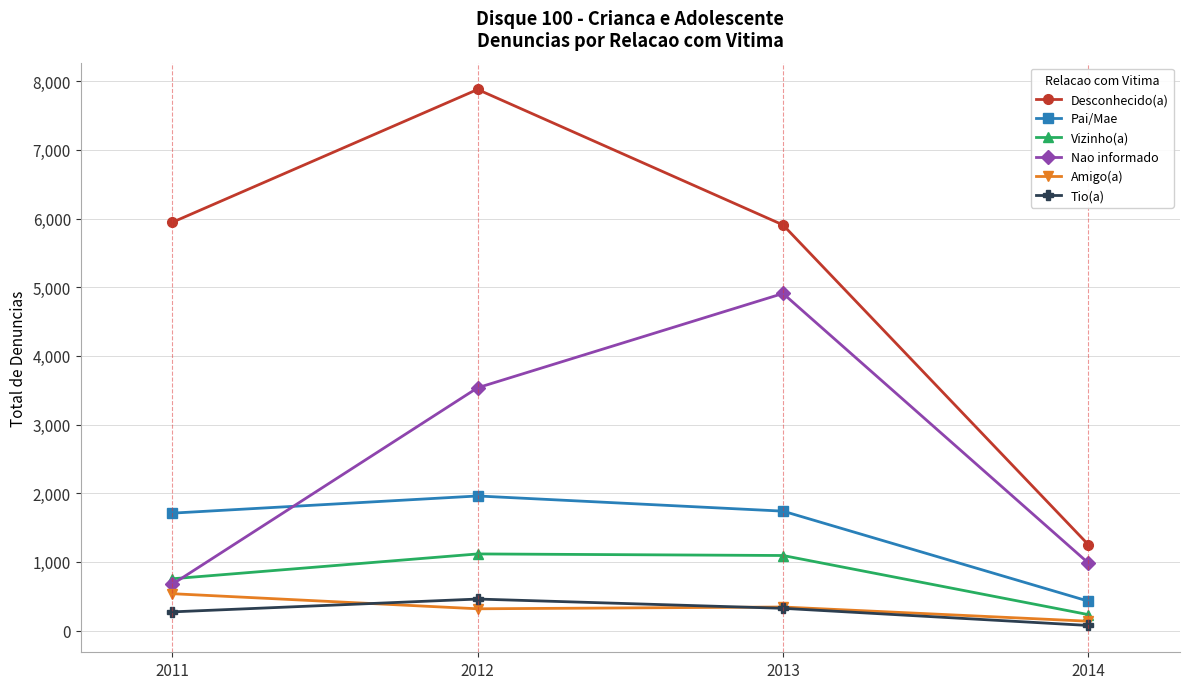

True or false: Pai/Mae and Tio(a) cross at least once.

False